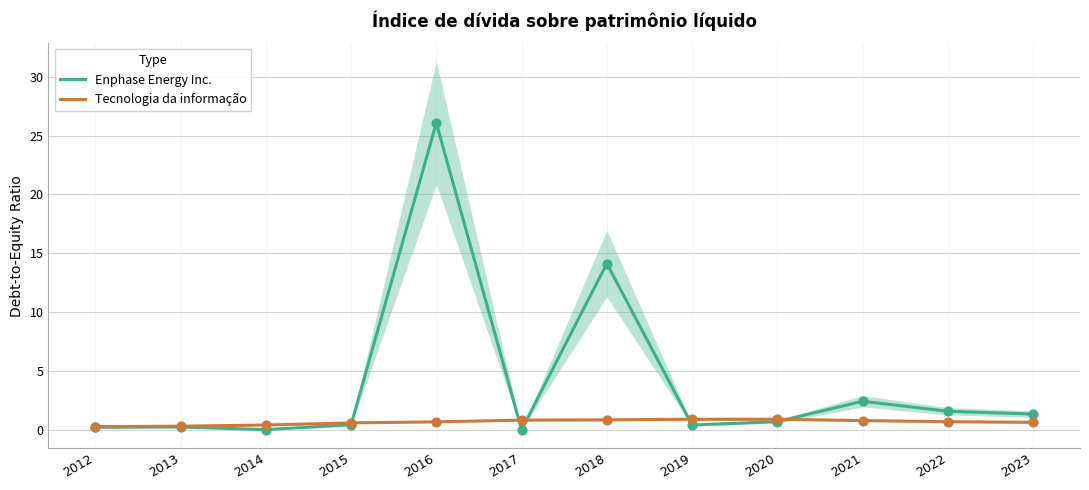

What are all the series names shown in the legend?

Enphase Energy Inc., Tecnologia da informação